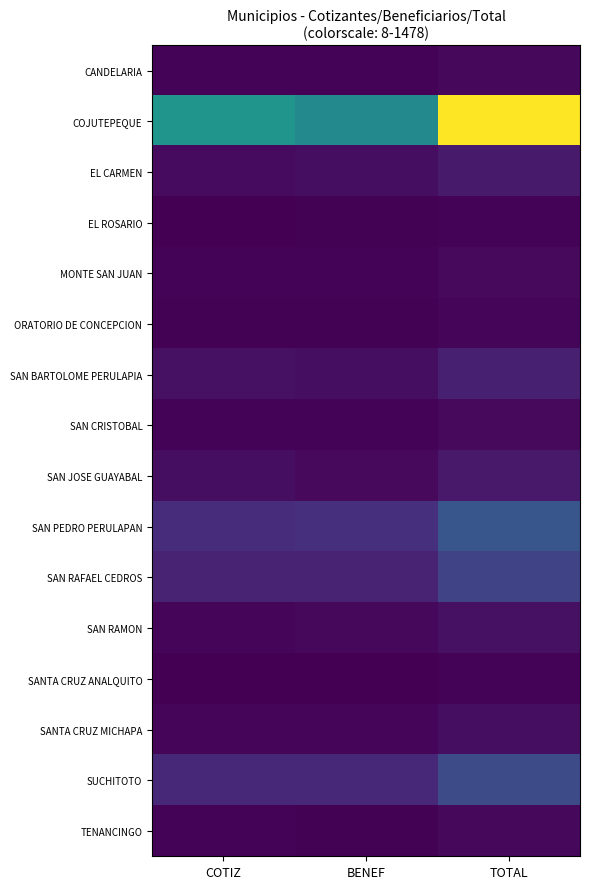

Which label corresponds to the smallest value in the chart?

COTIZ